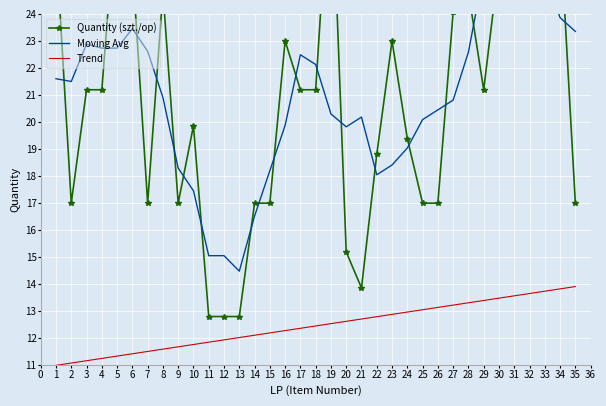

What is the difference between the maximum and minimum values in the Trend series?

2.9